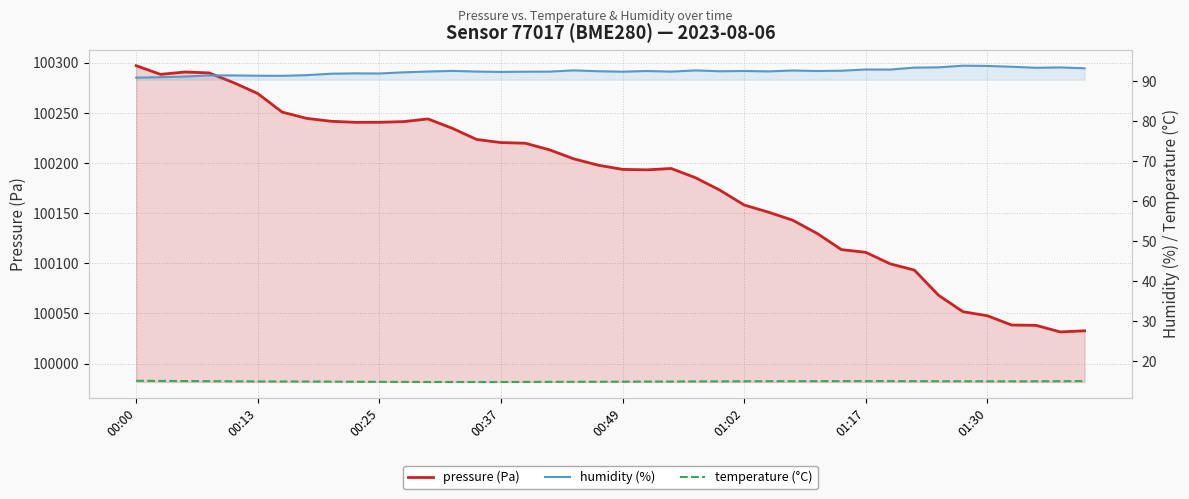

How many series are shown in this chart?

3